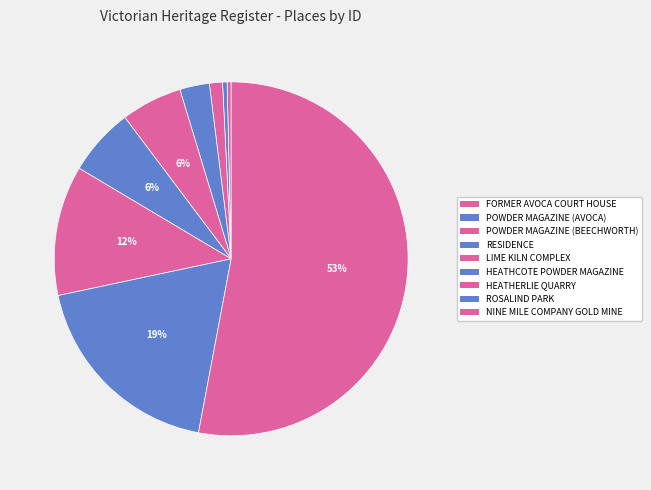

How many slices are in this pie chart?

9